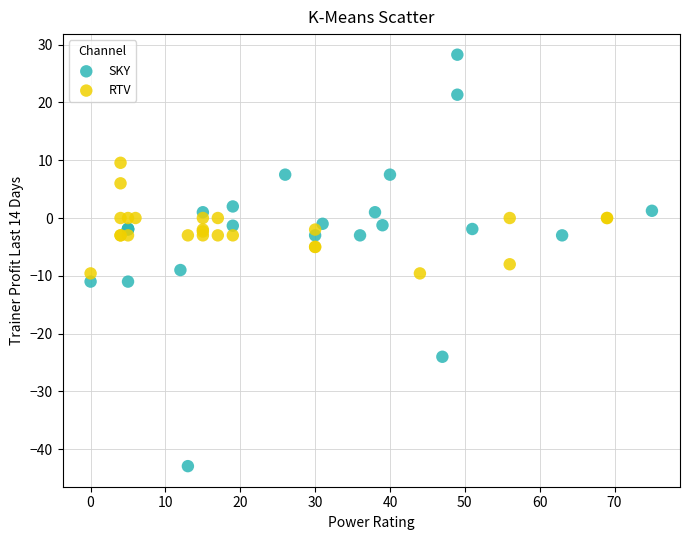

Which series contains the highest Y value?

SKY